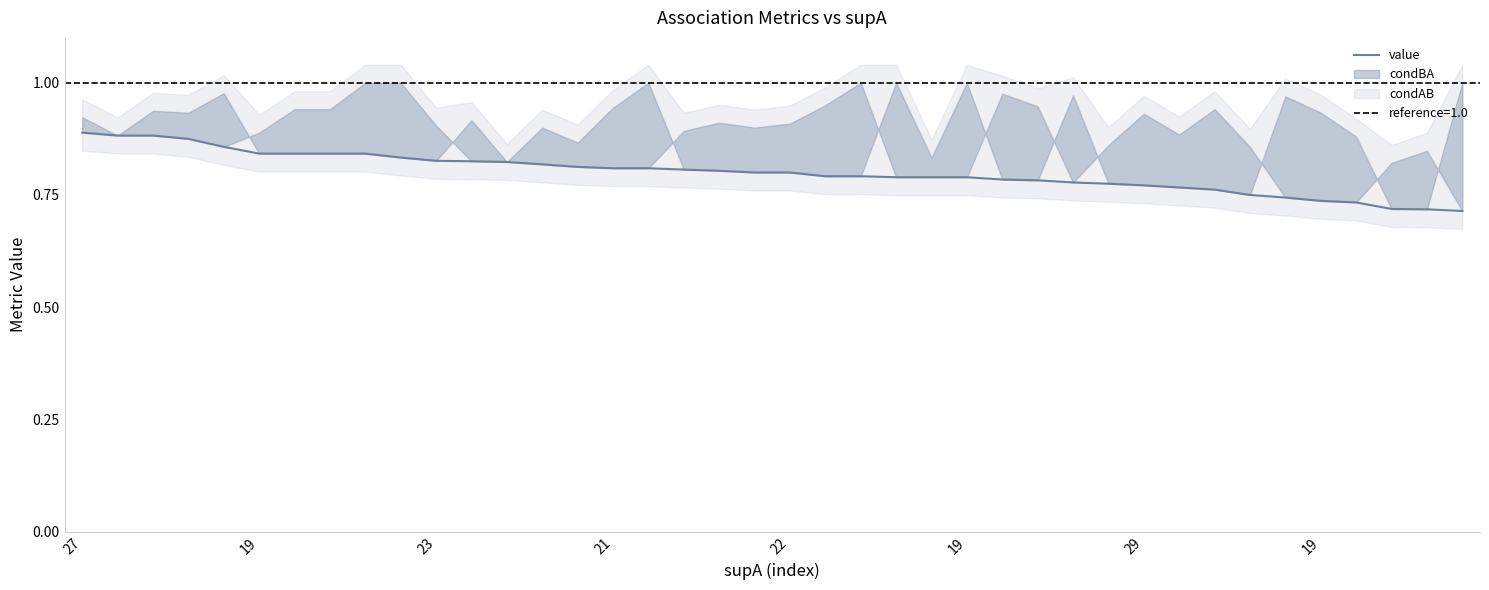

Which category has the lowest value across all series?

39